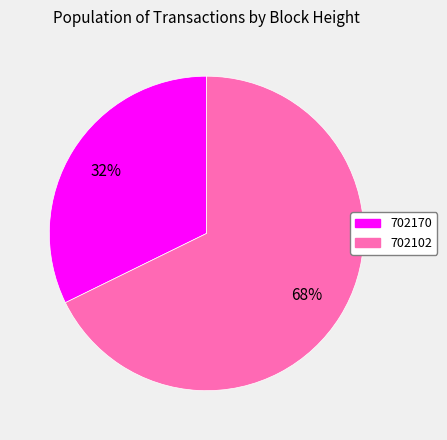

Between 702170 and 702102, which is larger?

702102